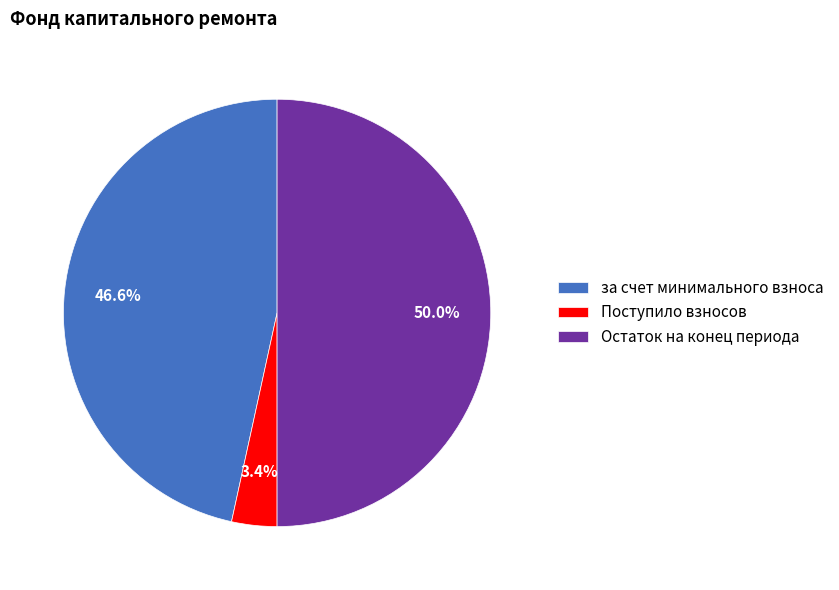

Does за счет минимального взноса account for over 50% of the chart?

No